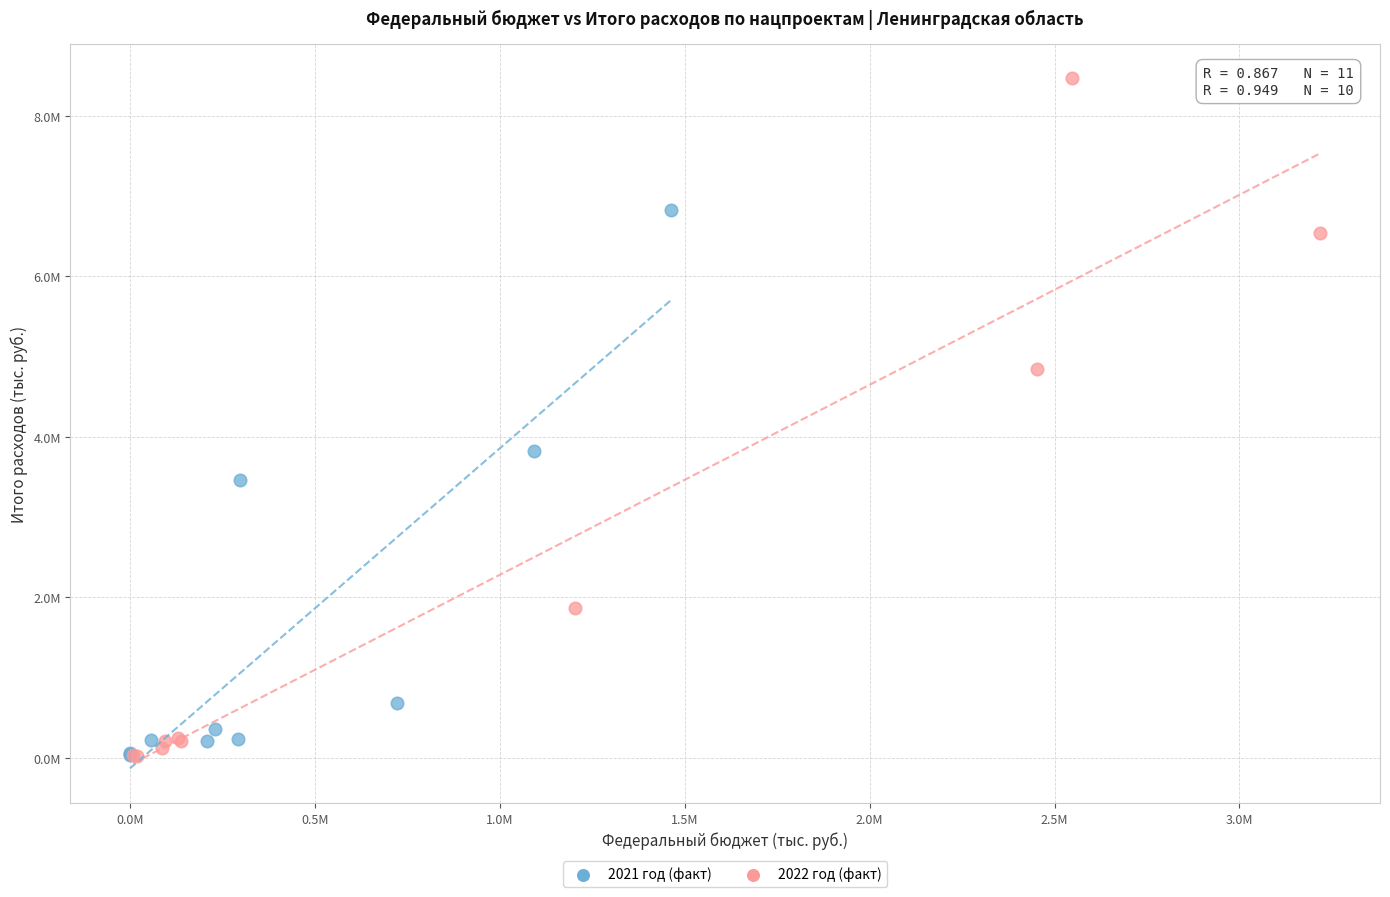

What are all the series names shown in the legend?

2021 год (факт), 2022 год (факт)